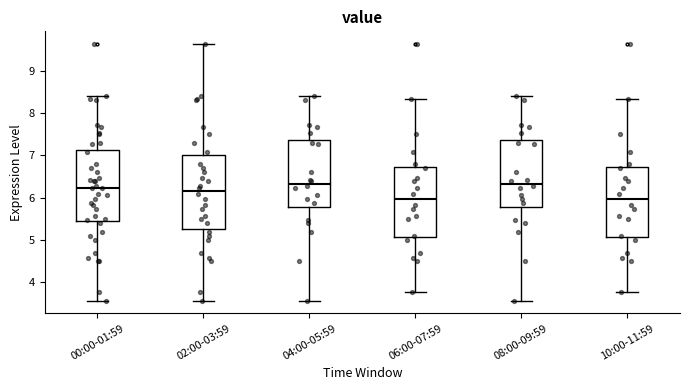

Reading left to right, transcribe this box plot: for each box, give where its median line is, the range the box spans, and where its two whiskers end, as read against the y-axis. The values are not printed on the chart, so give them approximately, as read against the axis.

00:00-01:59: median 6.2, box 5.5 to 7.1, whiskers 3.6 to 8.4
02:00-03:59: median 6.2, box 5.3 to 7.0, whiskers 3.6 to 9.6
04:00-05:59: median 6.3, box 5.8 to 7.4, whiskers 3.6 to 8.4
06:00-07:59: median 6.0, box 5.1 to 6.7, whiskers 3.8 to 8.3
08:00-09:59: median 6.3, box 5.8 to 7.4, whiskers 3.6 to 8.4
10:00-11:59: median 6.0, box 5.1 to 6.7, whiskers 3.8 to 8.3